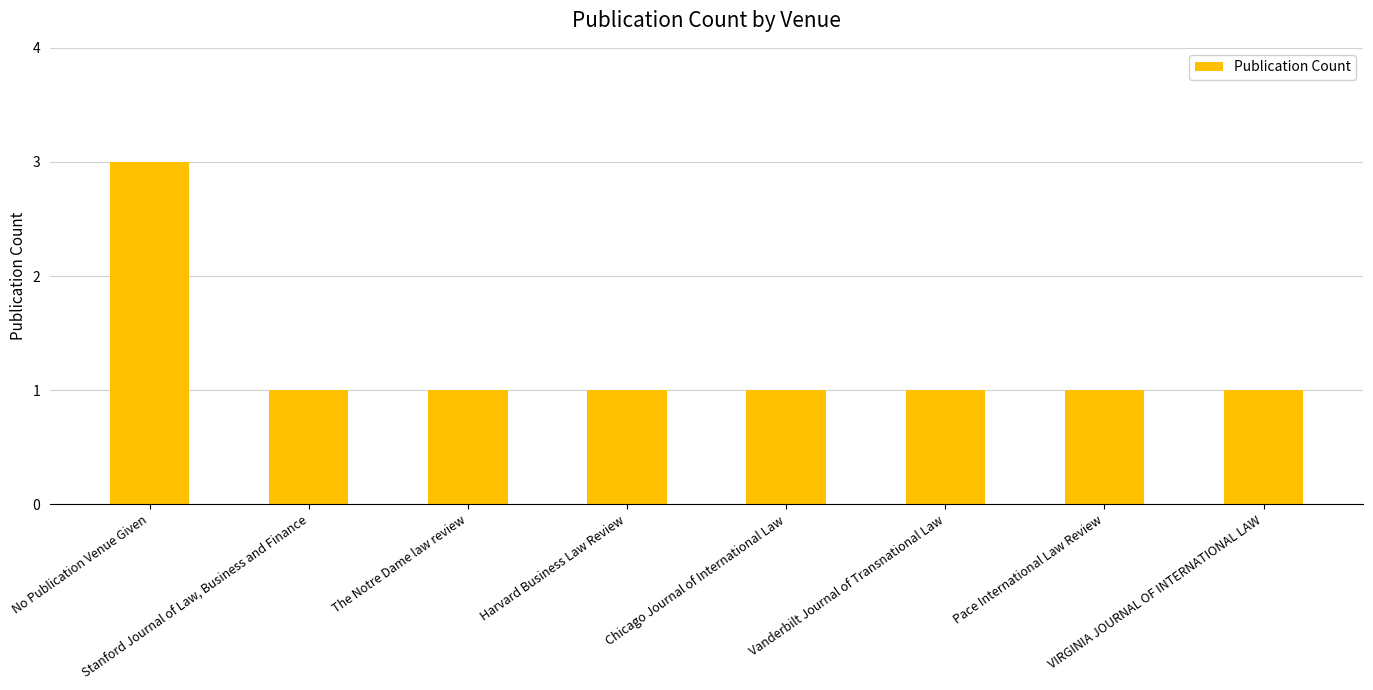

The value at No Publication Venue Given is 3. True or false?

True